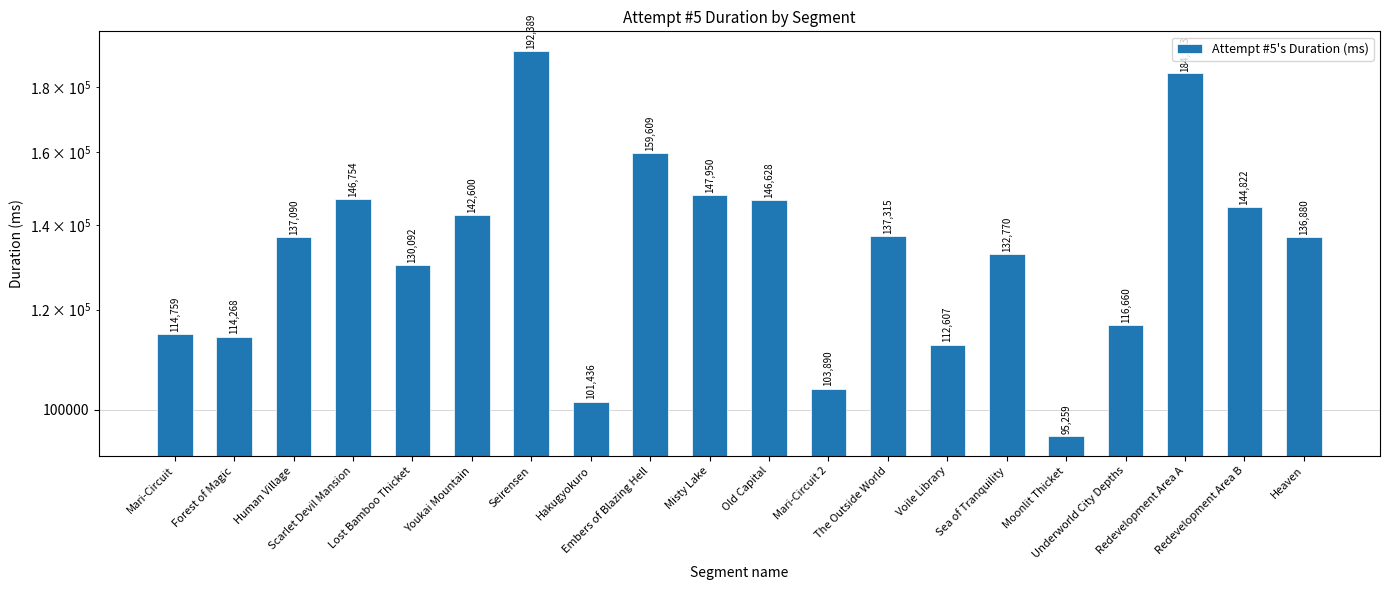

How many values are below 137090?

10